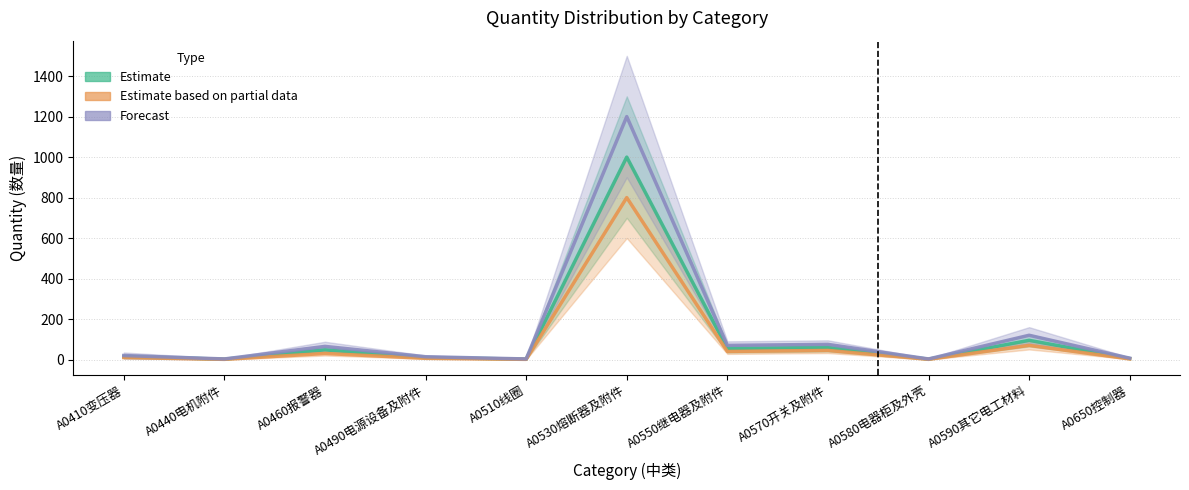

How many data points in Forecast are above 20?

5